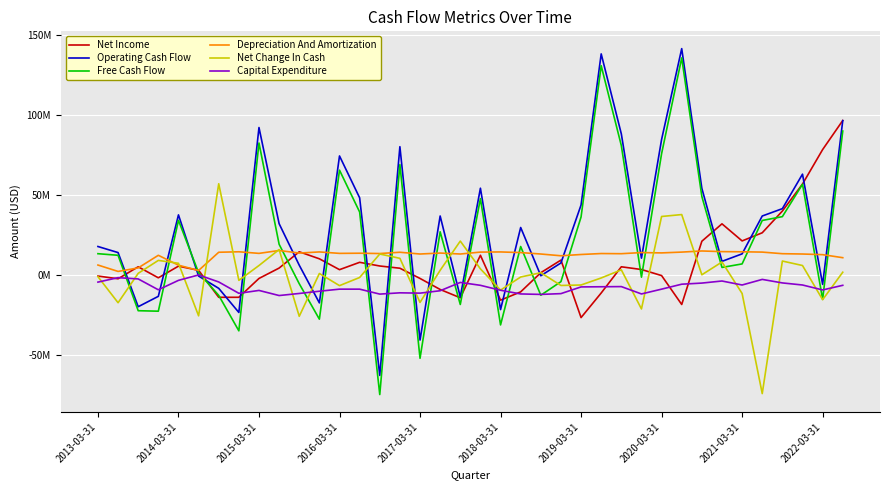

Does the chart have visible grid lines?

Yes